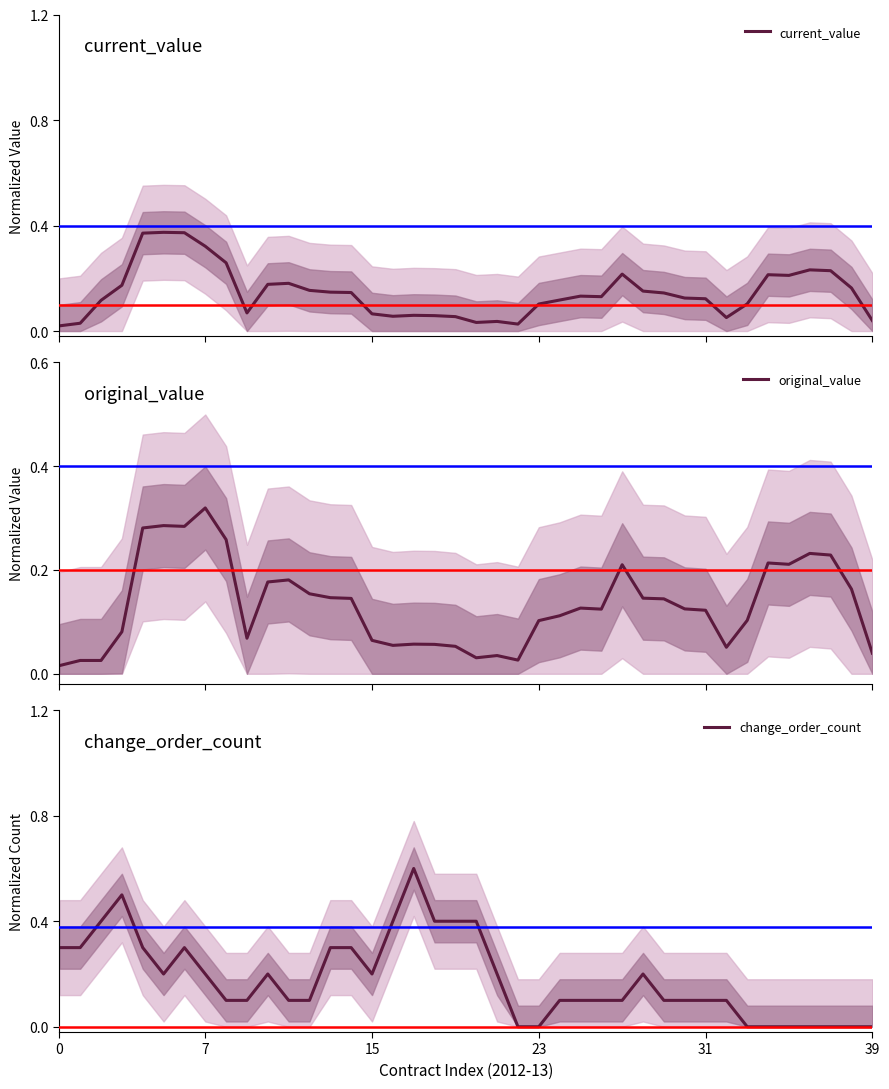

Is it true that original_value equals 0.1 at 29?

True